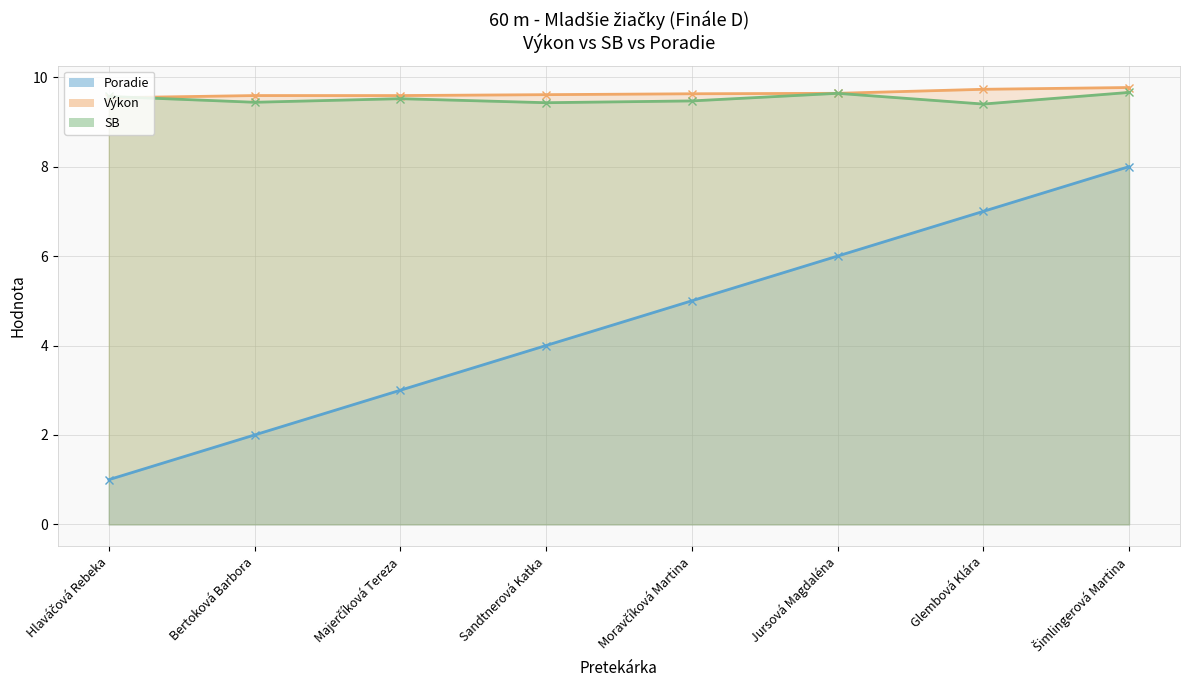

The Výkon series shows 15.6 at Sandtnerová Katka. True or false?

False